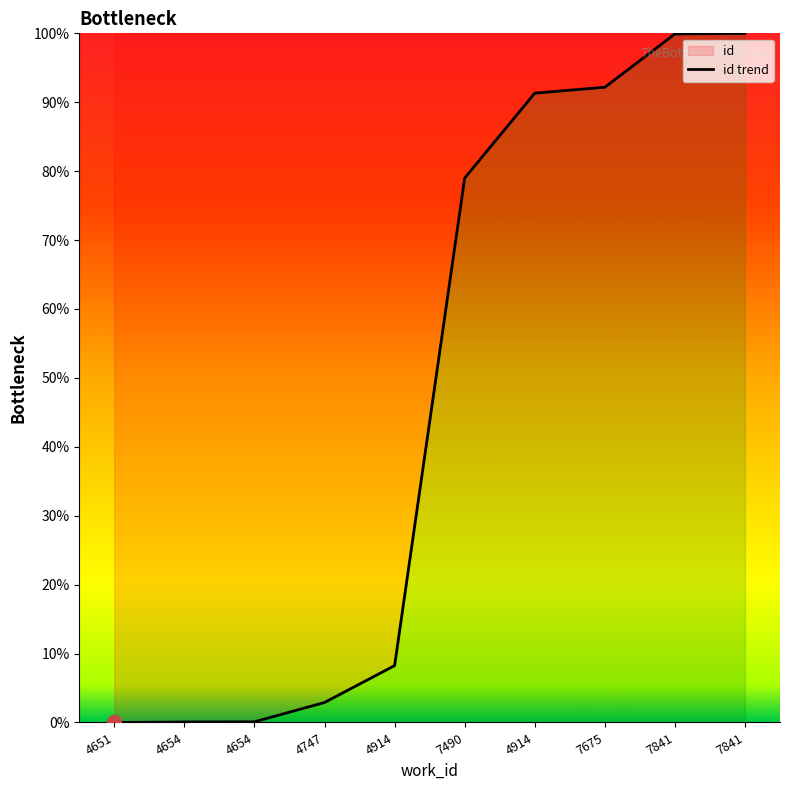

Which label corresponds to the smallest value in the chart?

4651